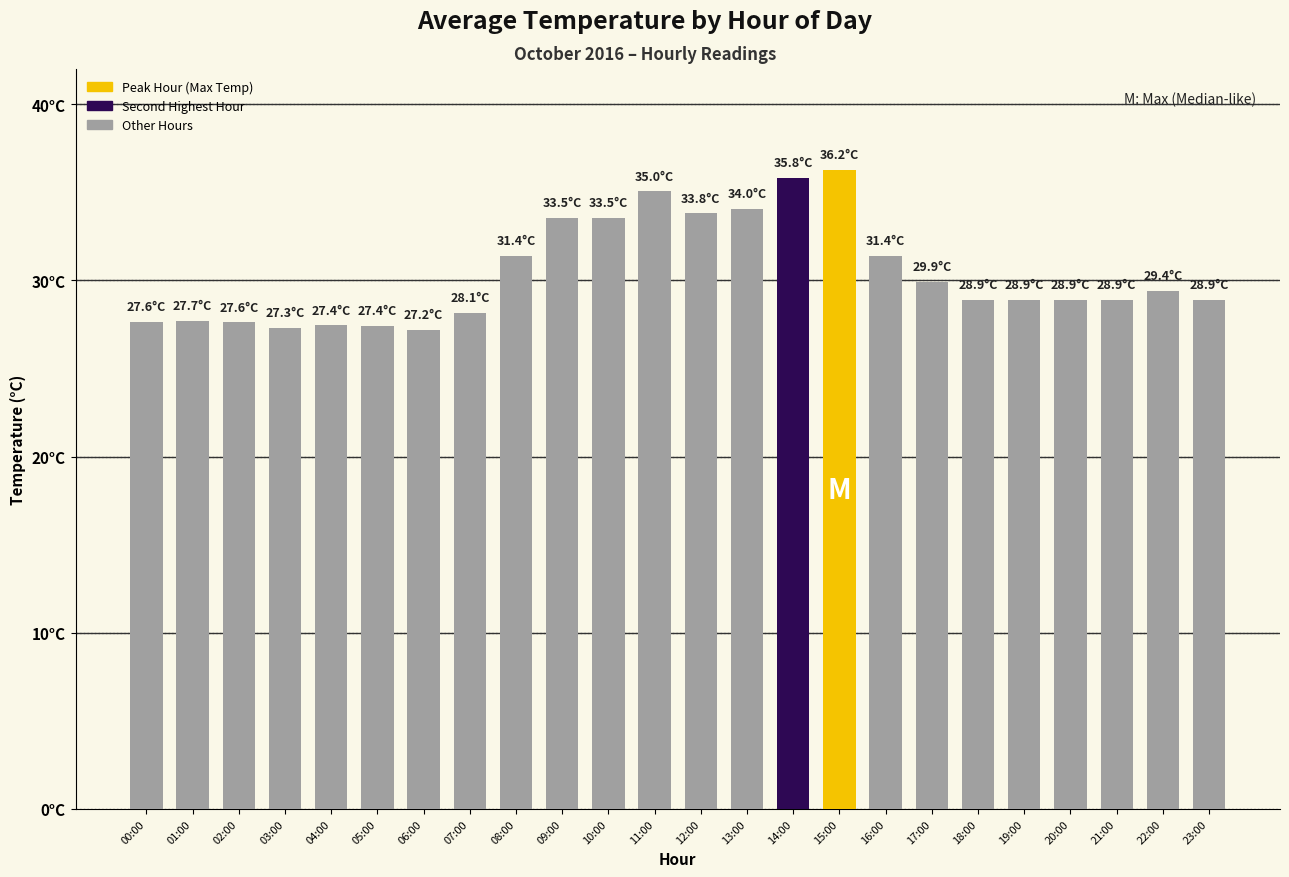

Which has a higher value, 01:00 or 09:00?

09:00